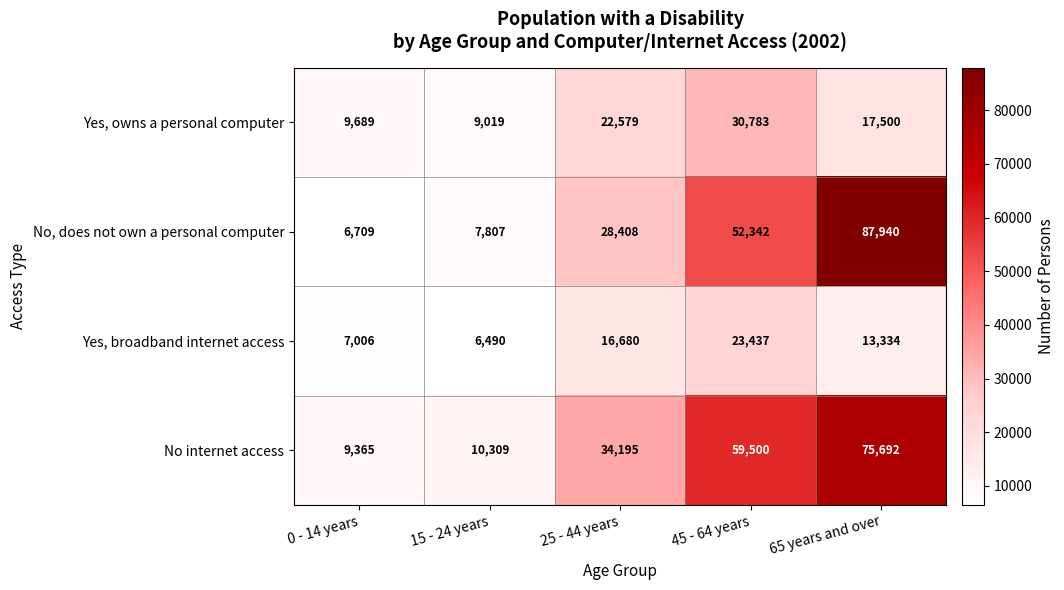

Which category has the lowest value across all series?

15 - 24 years